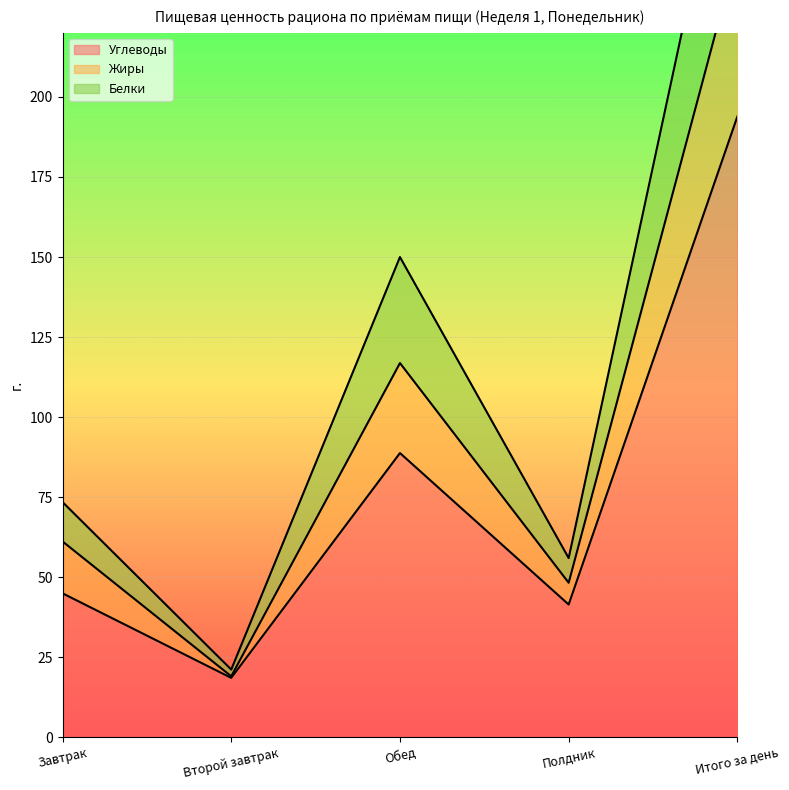

The Углеводы series shows 18.6 at Второй завтрак. True or false?

True